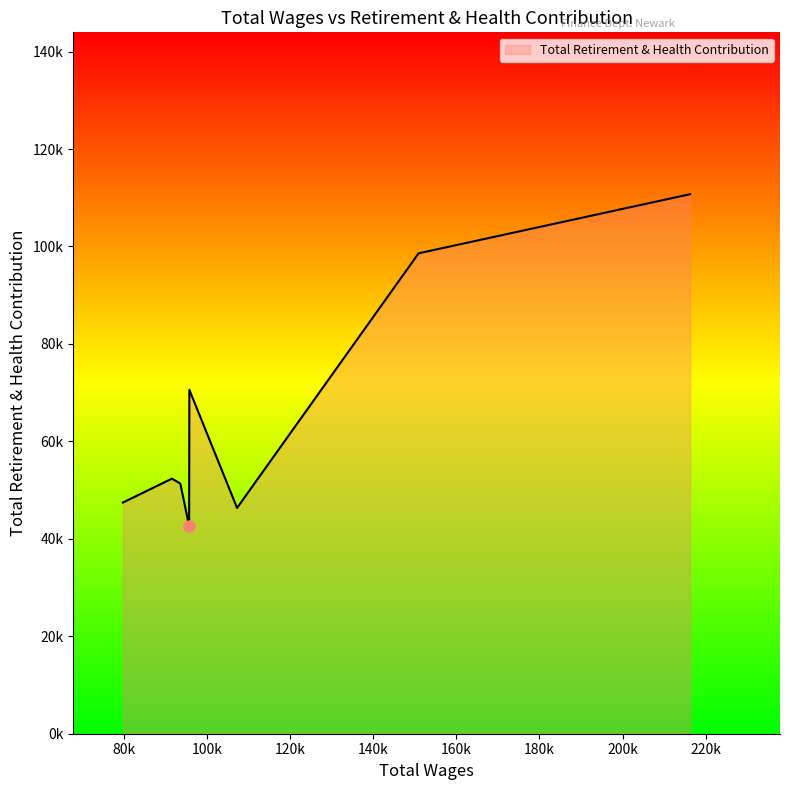

List the labels in order of value, smallest first.

95683.0, 107221.0, 79731.0, 93564.0, 91547.0, 95738.0, 150917.0, 216272.0